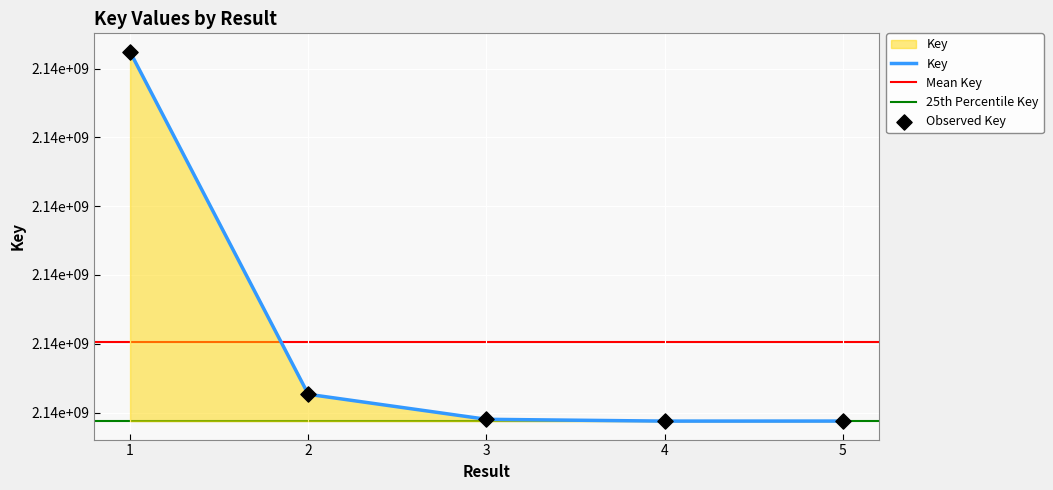

What is the ratio of the value at 1 to the value at 2?

1.0